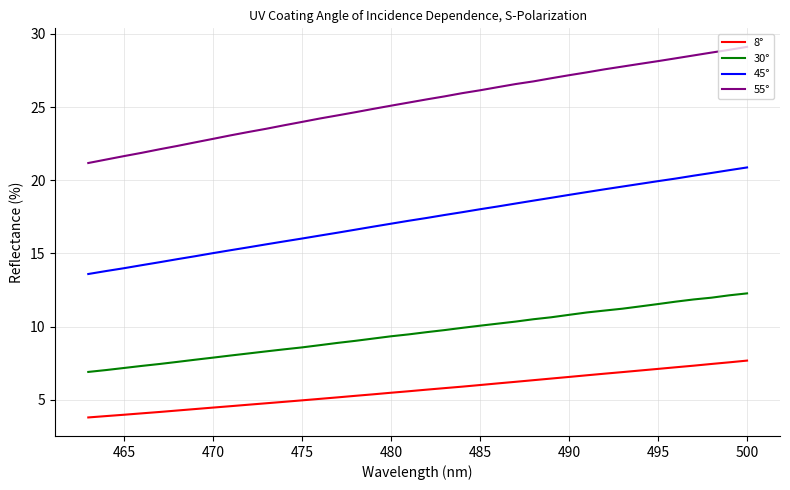

Is it true that 45° equals 10.1 at 490?

False